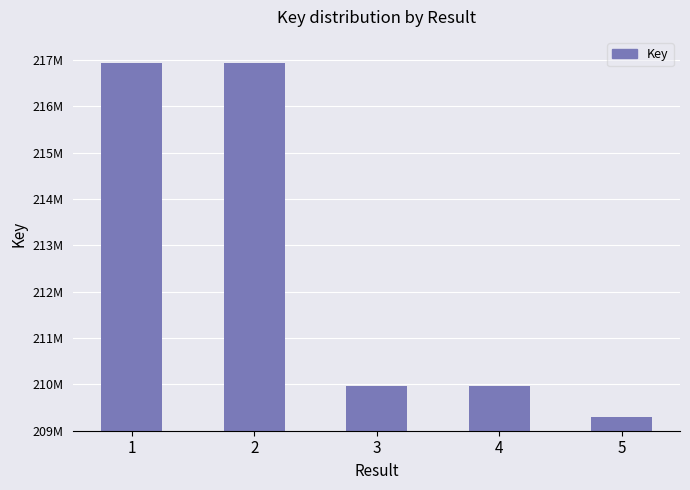

Approximately how many times larger is the value at 1 compared to 4?

1.0